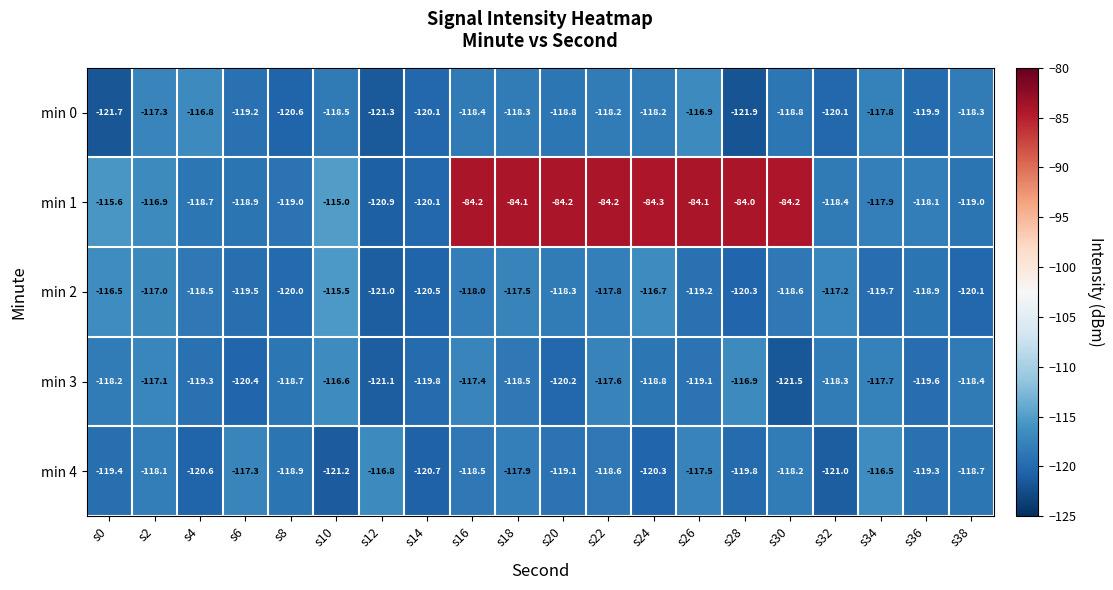

Is it true that min 2 equals -204.5 at s8?

False